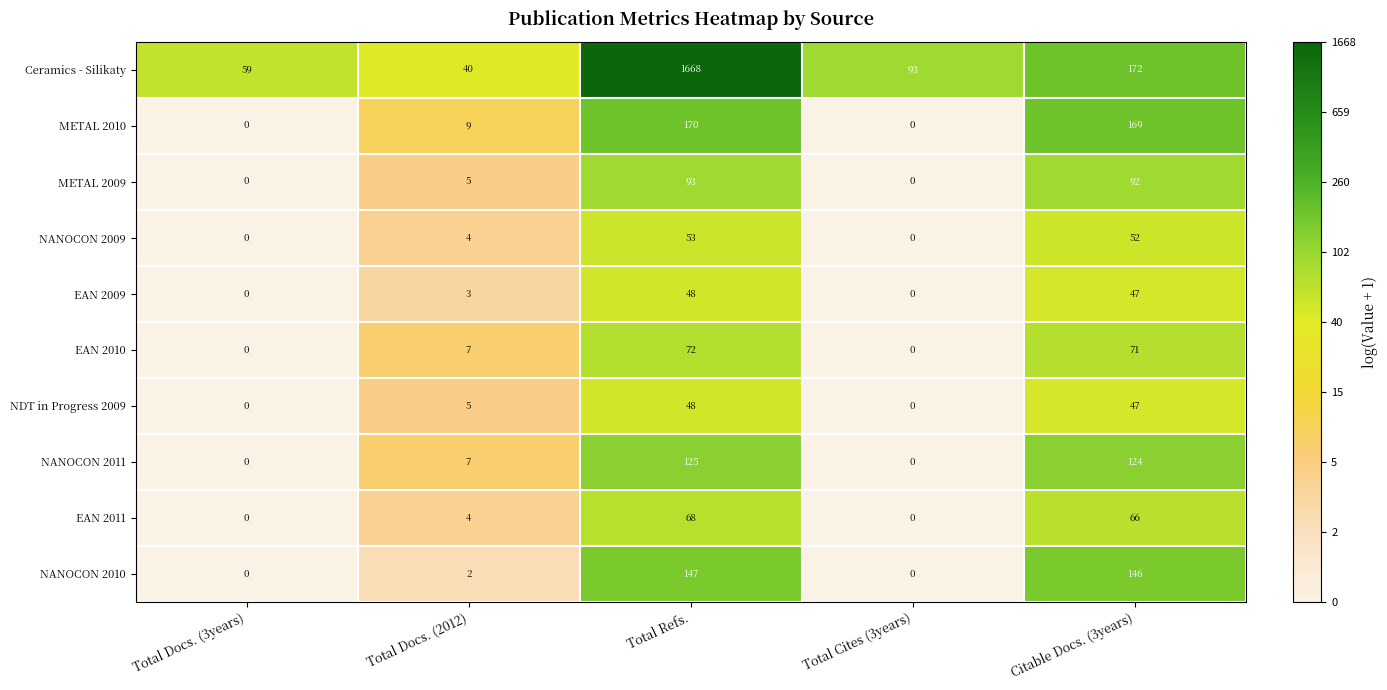

The value of NANOCON 2009 at Total Refs. is 81. True or false?

False